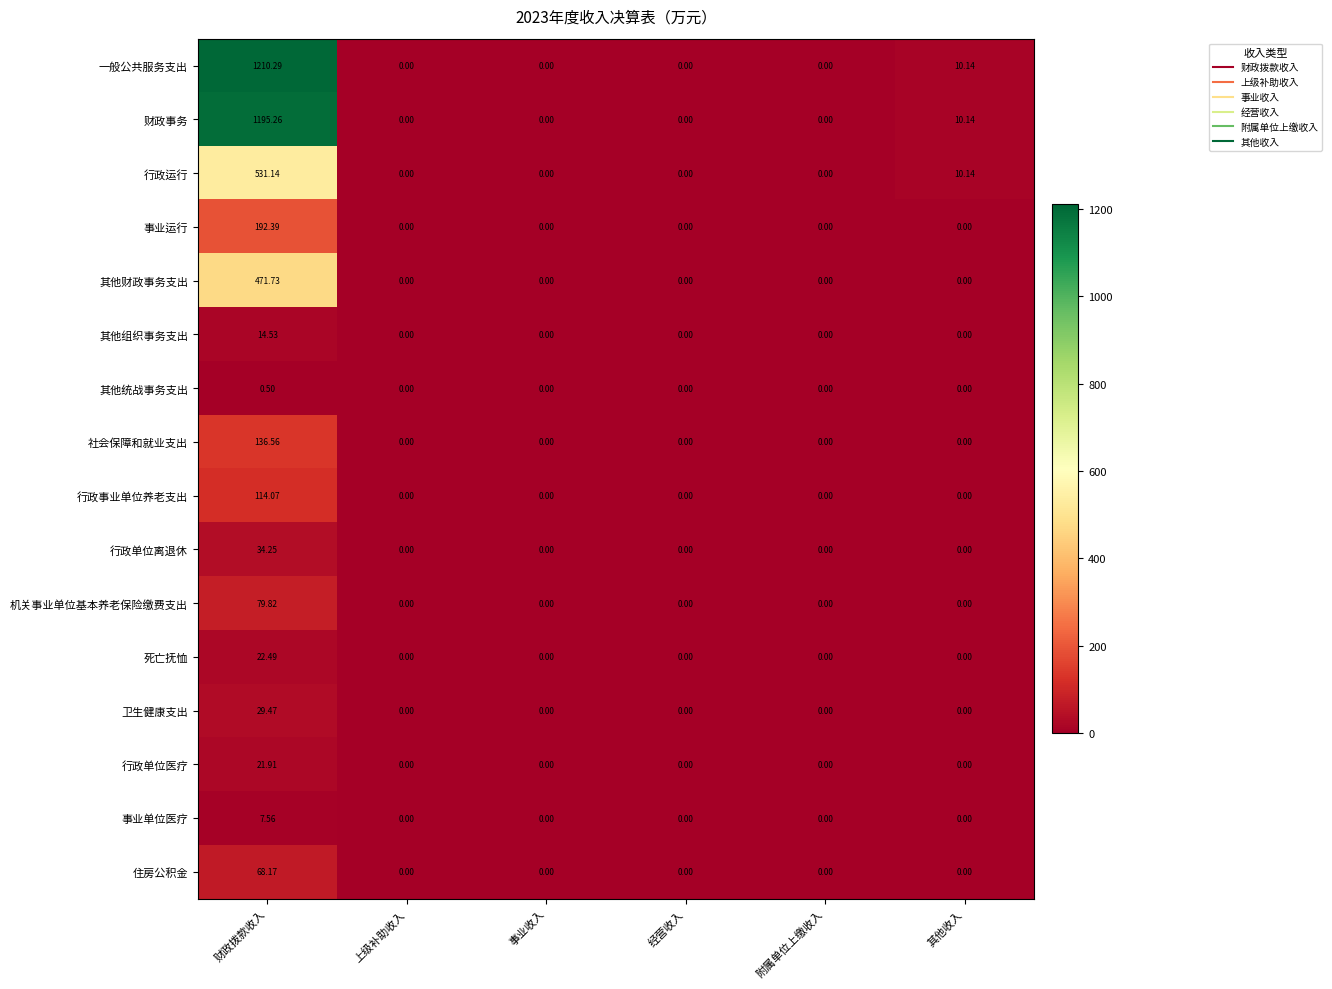

List the series in order of their peak value, lowest first.

其他统战事务支出, 事业单位医疗, 其他组织事务支出, 行政单位医疗, 死亡抚恤, 卫生健康支出, 行政单位离退休, 住房公积金, 机关事业单位基本养老保险缴费支出, 行政事业单位养老支出, 社会保障和就业支出, 事业运行, 其他财政事务支出, 行政运行, 财政事务, 一般公共服务支出